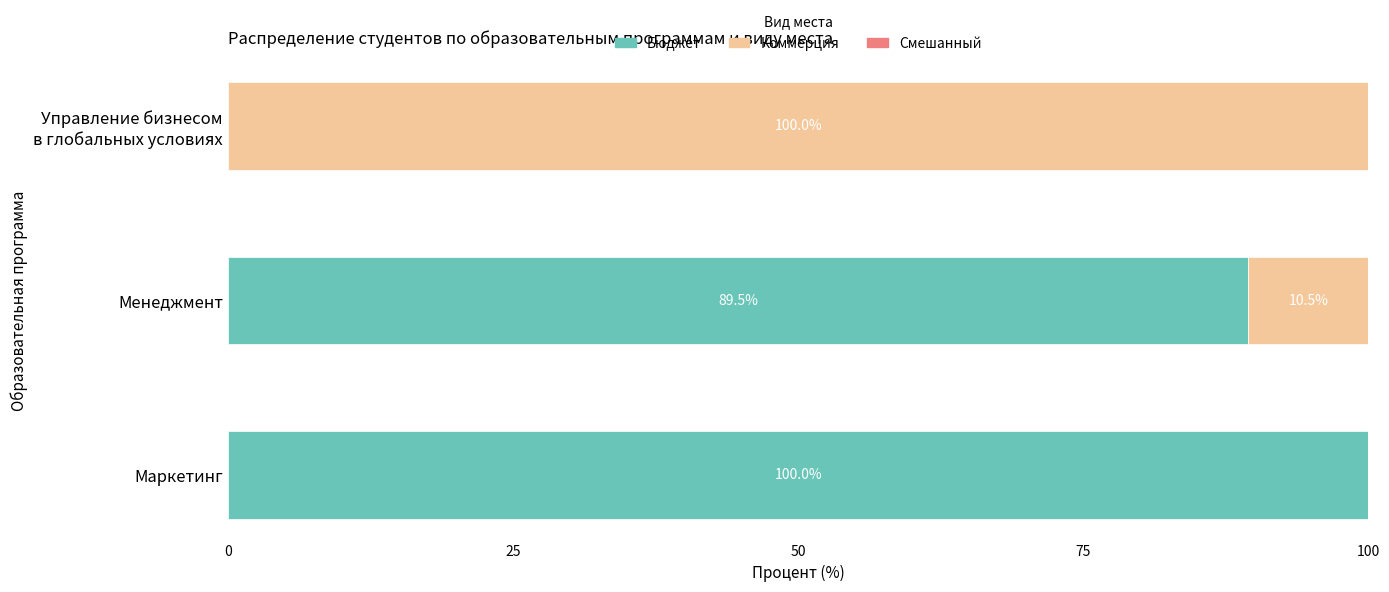

What is the sum of all Бюджет values?

189.5